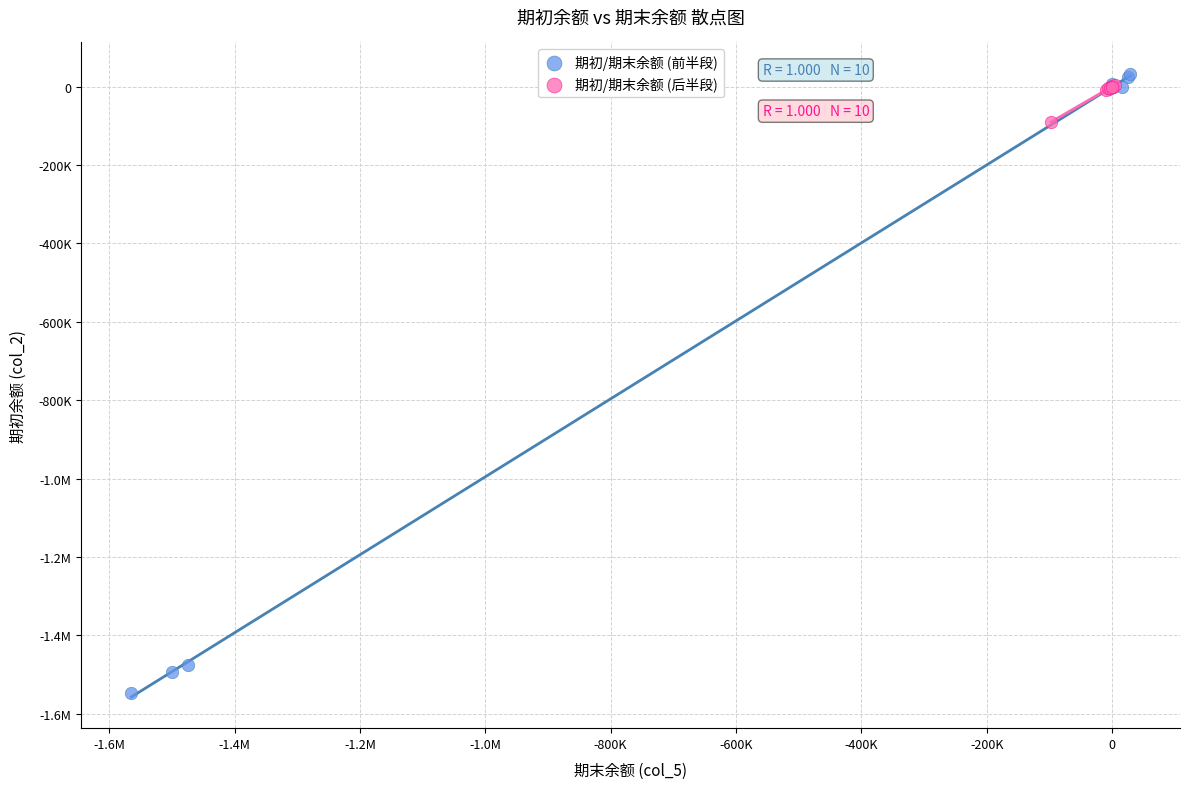

What are all the series names shown in the legend?

期初/期末余额 (前半段), 期初/期末余额 (后半段)